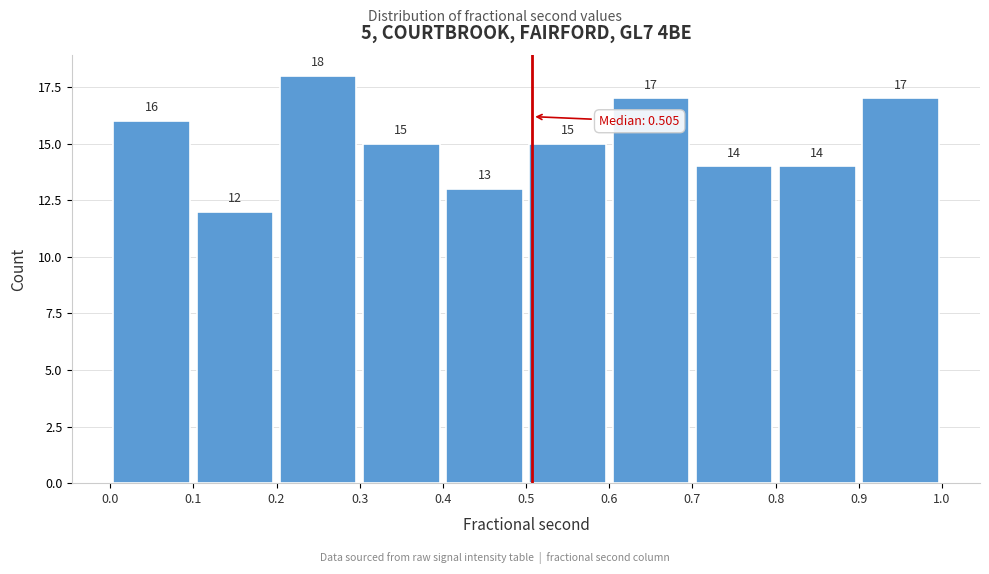

Reading left to right, list every bar in this chart as the range it spans on the x-axis followed by its height.

0.0 to 0.1: 16
0.1 to 0.2: 12
0.2 to 0.3: 18
0.3 to 0.4: 15
0.4 to 0.5: 13
0.5 to 0.6: 15
0.6 to 0.7: 17
0.7 to 0.8: 14
0.8 to 0.9: 14
0.9 to 1.0: 17